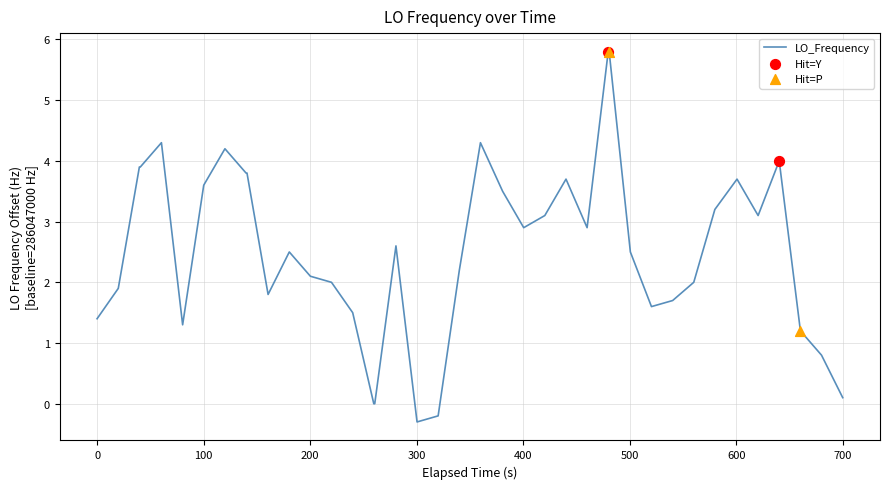

What is the minimum value shown in the chart?

-0.3